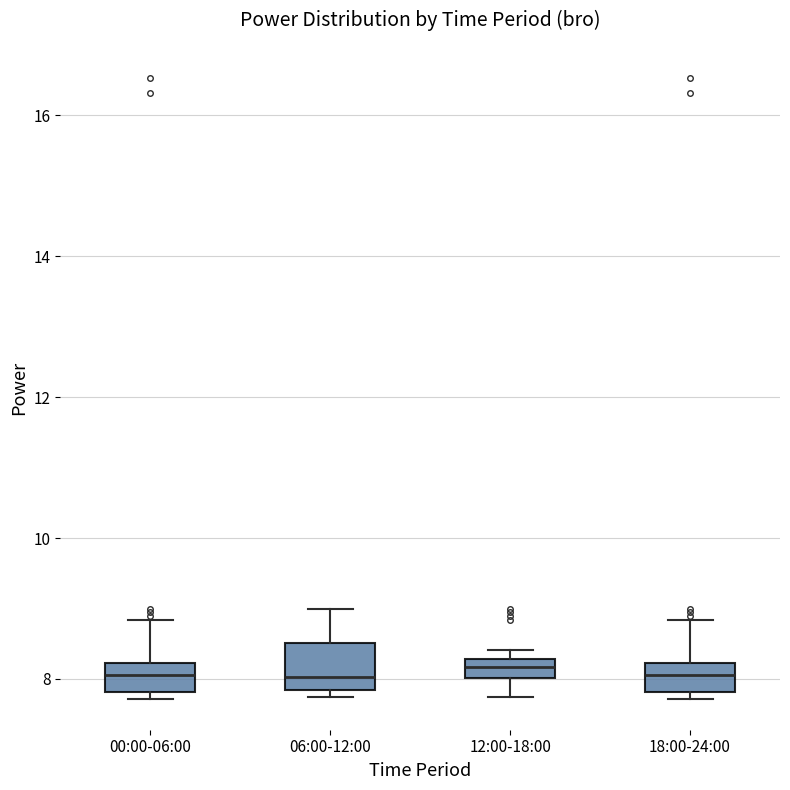

Which box is the tallest, from its lower edge to its upper edge?

06:00-12:00